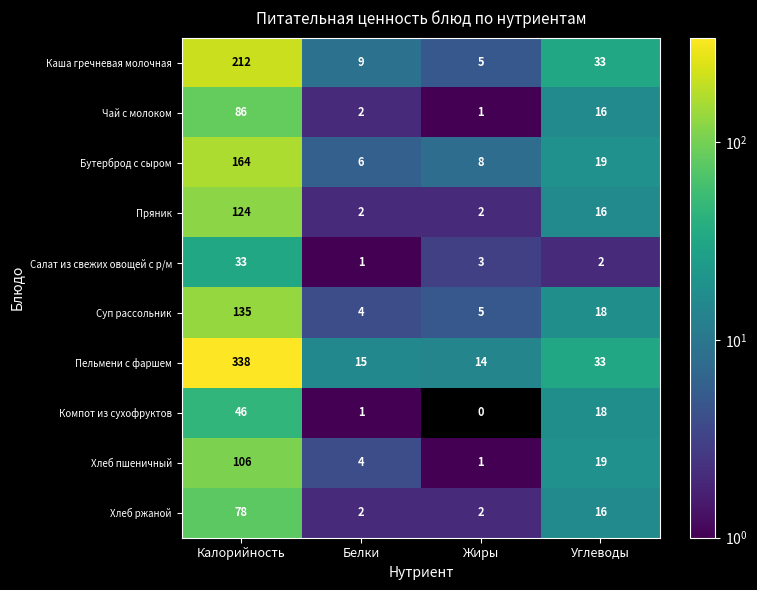

The Хлеб ржаной series shows 2 at Жиры. True or false?

True